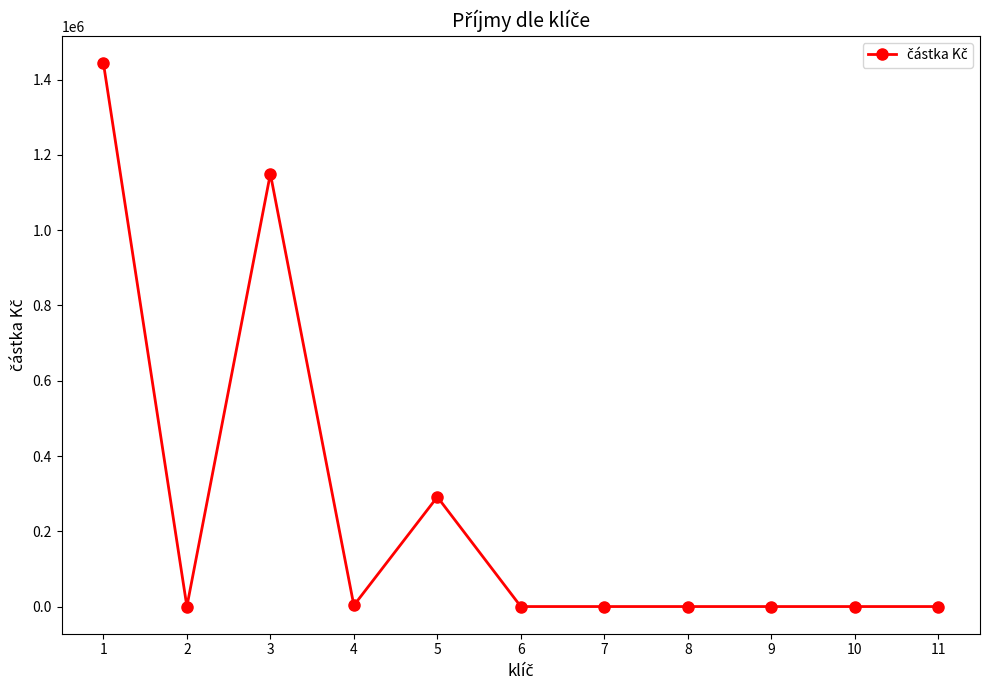

How many values exceed 0?

4